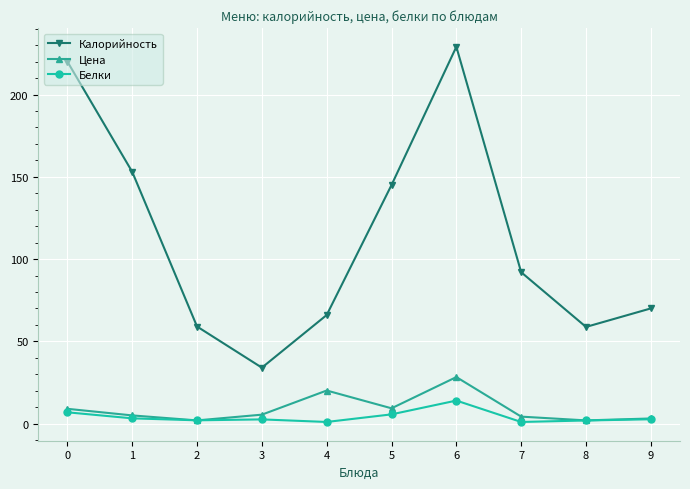

Rank the series by their maximum value, from lowest to highest.

Белки, Цена, Калорийность